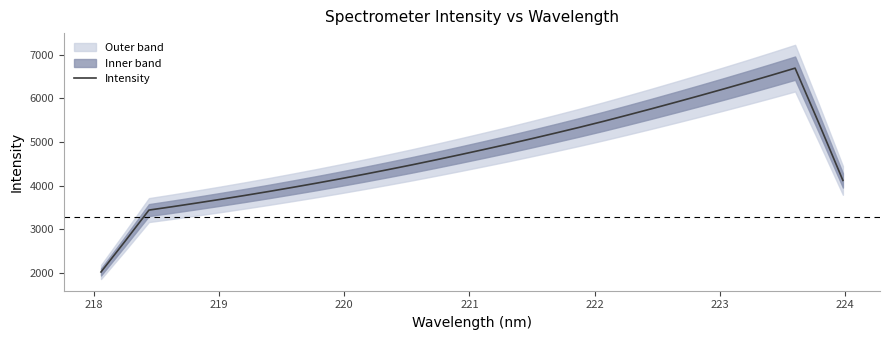

What is the minimum value for Intensity?

2014.0